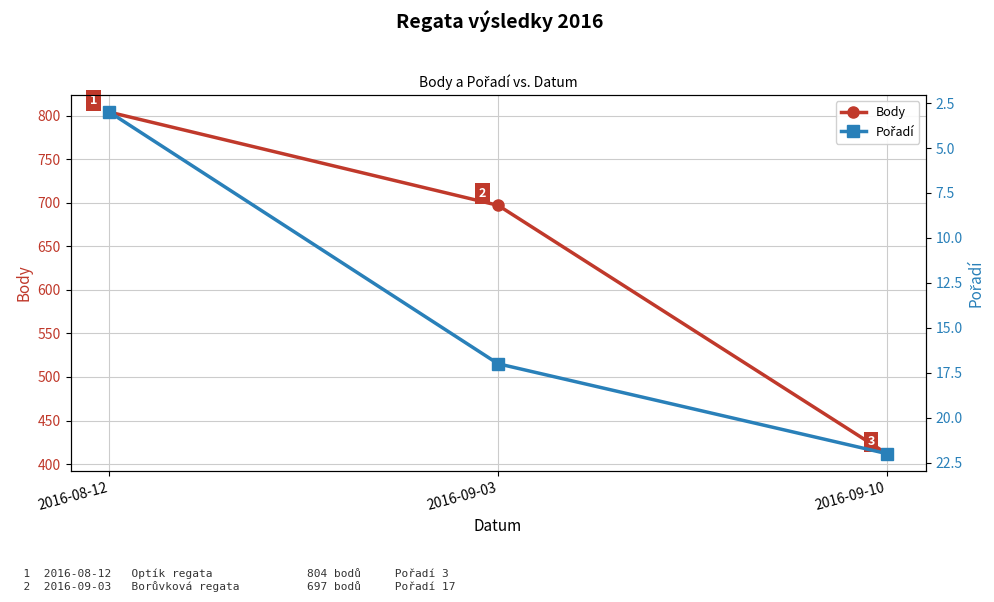

What is the label of the 2nd point from the right?

2016-09-03